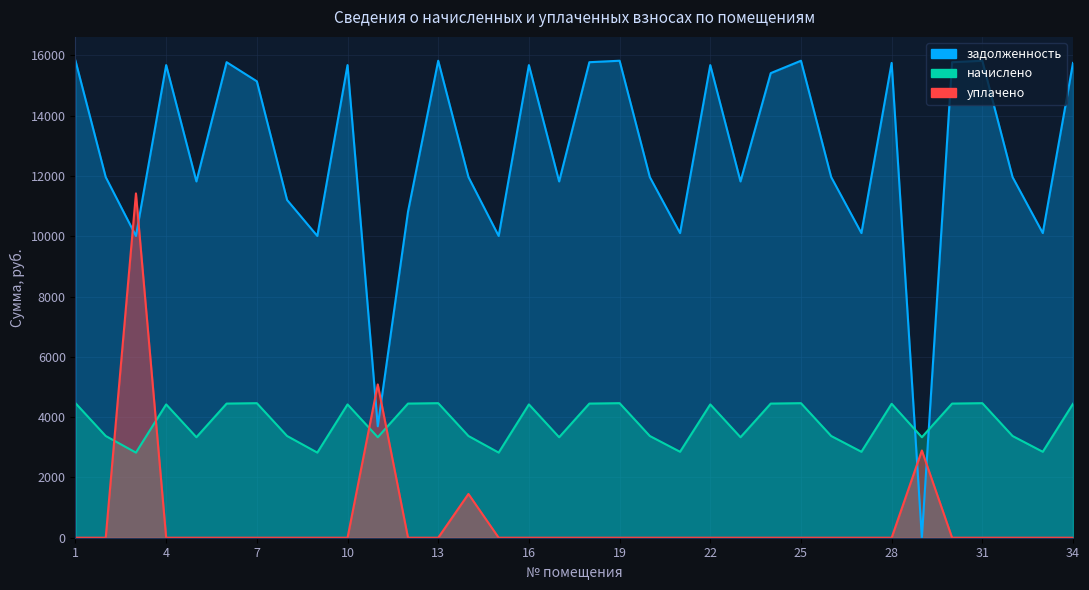

Which category has the highest value across all series?

1